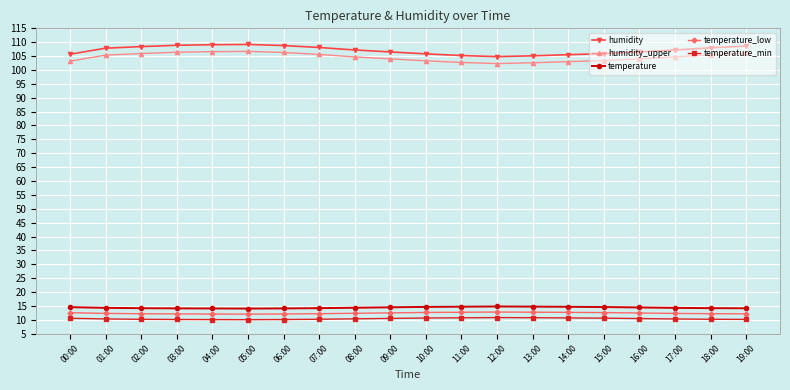

Count the number of categories in the chart.

20